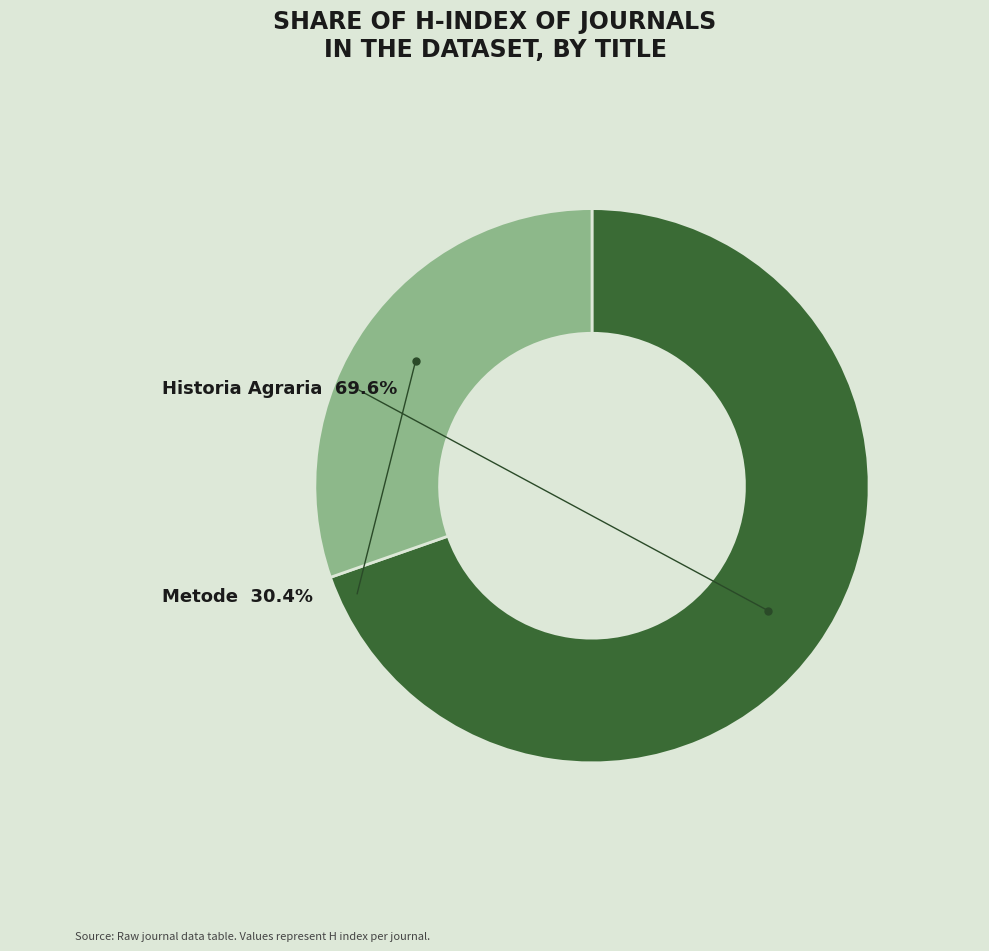

Is there a majority slice in this chart?

Yes